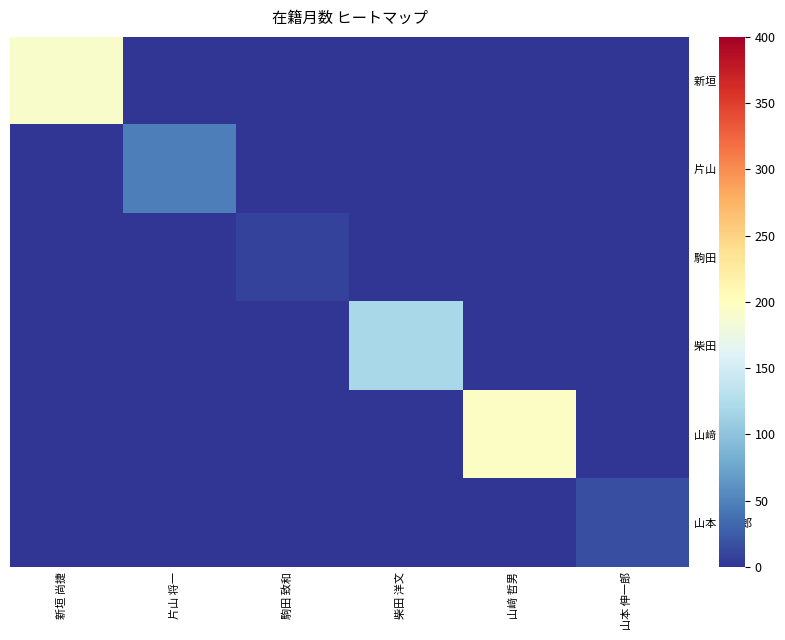

Reading left to right, what are all the values shown in this chart?

新垣 尚捷: 新垣 尚捷=192	片山 将一=0	駒田 致和=0	柴田 洋文=0	山﨑 哲男=0	山本 伸一郎=0
片山 将一: 新垣 尚捷=0	片山 将一=47	駒田 致和=0	柴田 洋文=0	山﨑 哲男=0	山本 伸一郎=0
駒田 致和: 新垣 尚捷=0	片山 将一=0	駒田 致和=9	柴田 洋文=0	山﨑 哲男=0	山本 伸一郎=0
柴田 洋文: 新垣 尚捷=0	片山 将一=0	駒田 致和=0	柴田 洋文=120	山﨑 哲男=0	山本 伸一郎=0
山﨑 哲男: 新垣 尚捷=0	片山 将一=0	駒田 致和=0	柴田 洋文=0	山﨑 哲男=196	山本 伸一郎=0
山本 伸一郎: 新垣 尚捷=0	片山 将一=0	駒田 致和=0	柴田 洋文=0	山﨑 哲男=0	山本 伸一郎=17